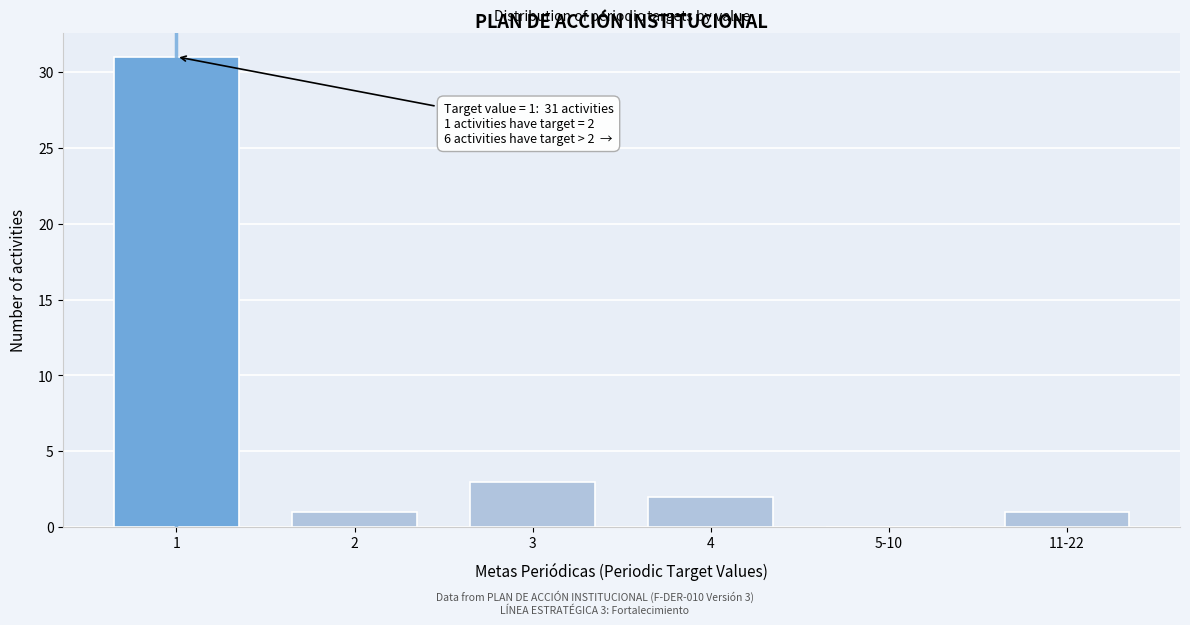

Reading right to left, transcribe all the data shown in this chart.

11-22=1	5-10=0	4=2	3=3	2=1	1=31